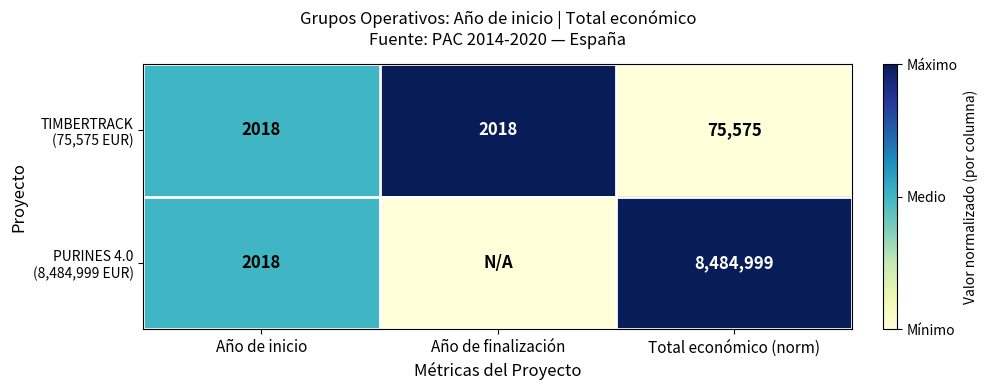

What is the spread (max minus min) of values at Total económico (norm)?

8409424